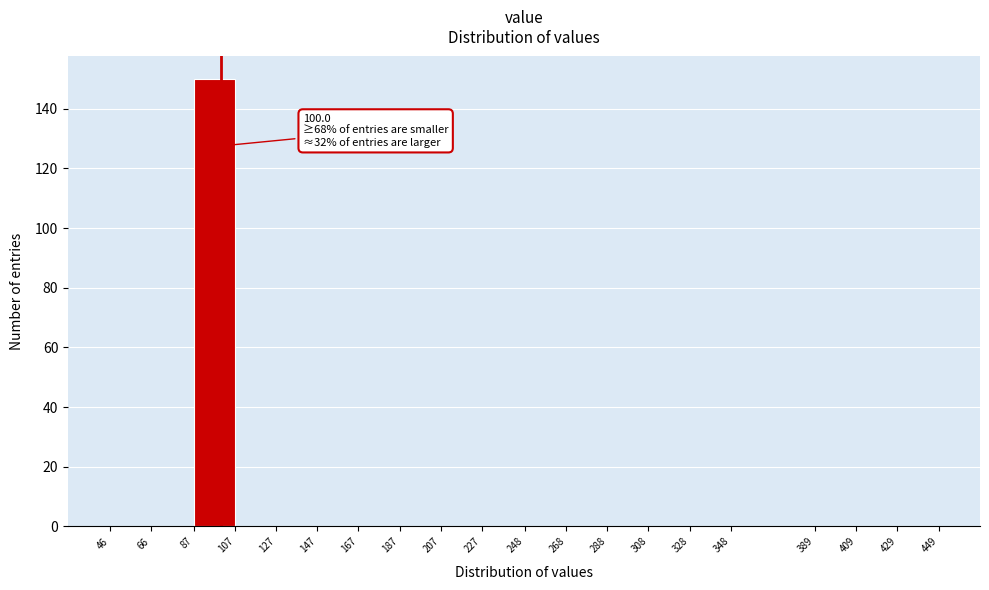

Over which range of the x-axis is the bar tallest?

87 to 107